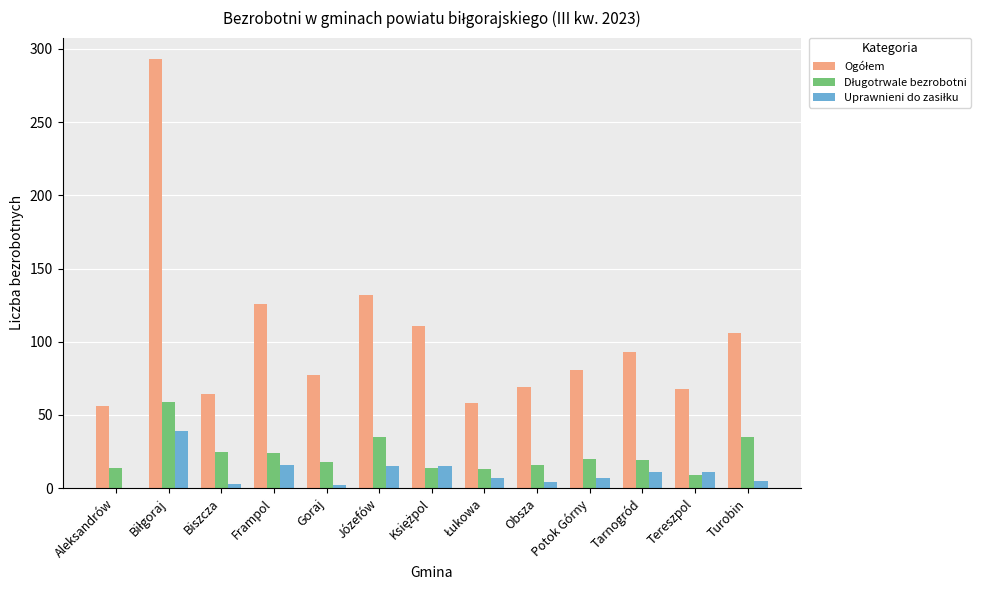

What is the greatest value displayed?

293